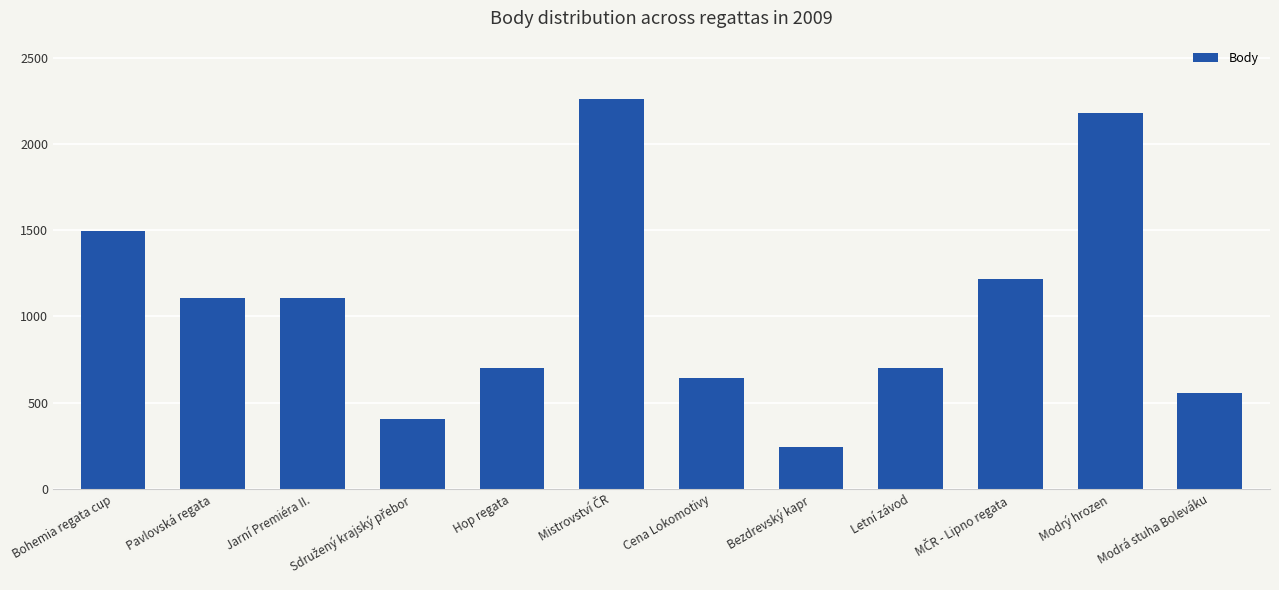

What is the maximum value shown in the chart?

2263